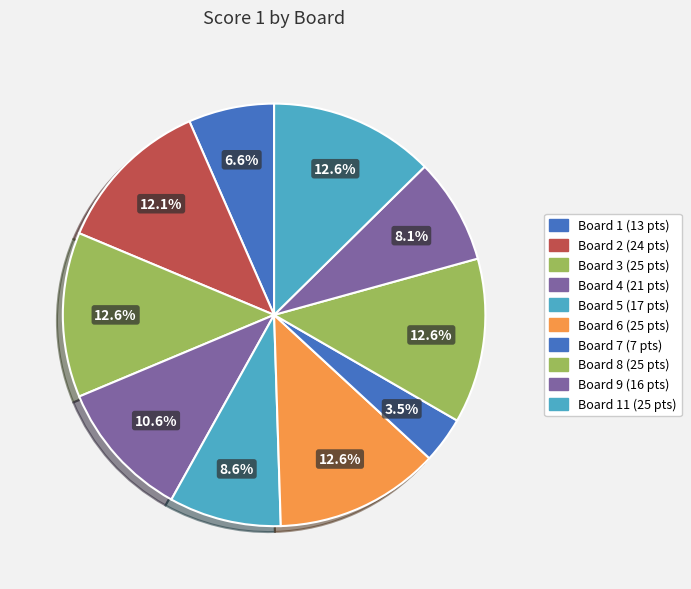

How many slices are in this pie chart?

10